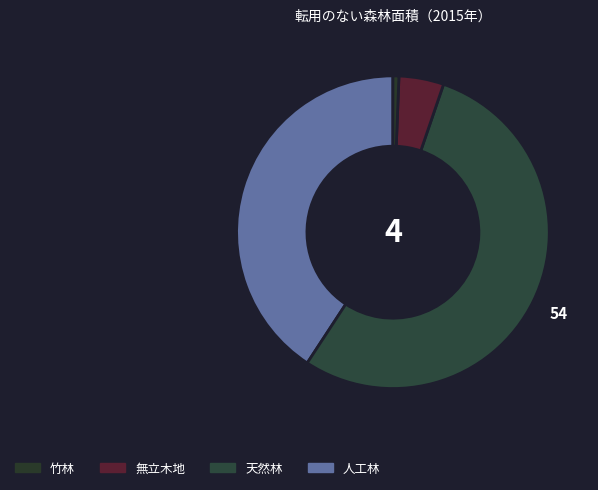

Count the number of slices in the pie.

4